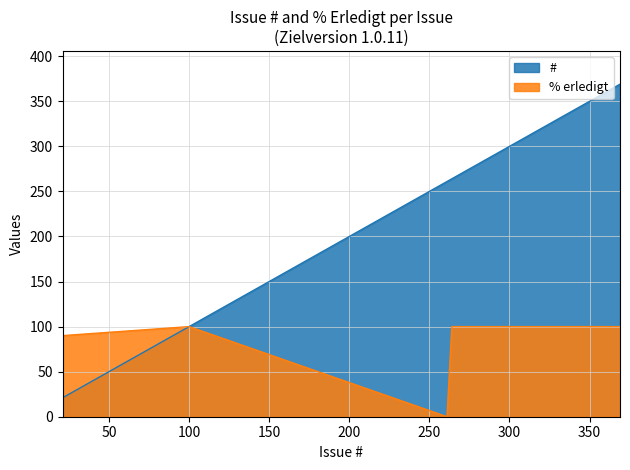

Which series ends up on top after the final intersection of # and % erledigt?

#